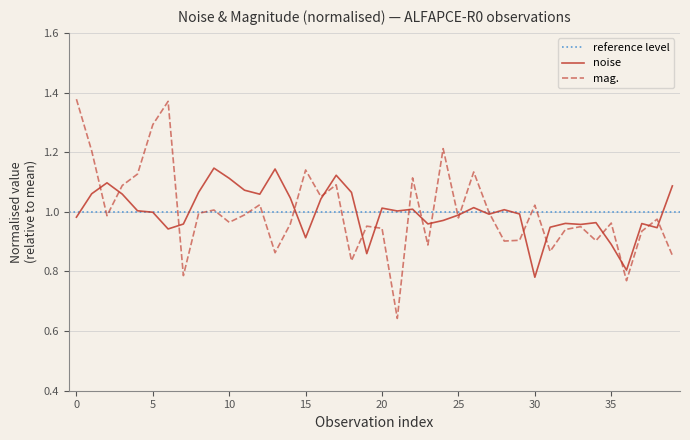

What is the total value across all series at 38?

1.9